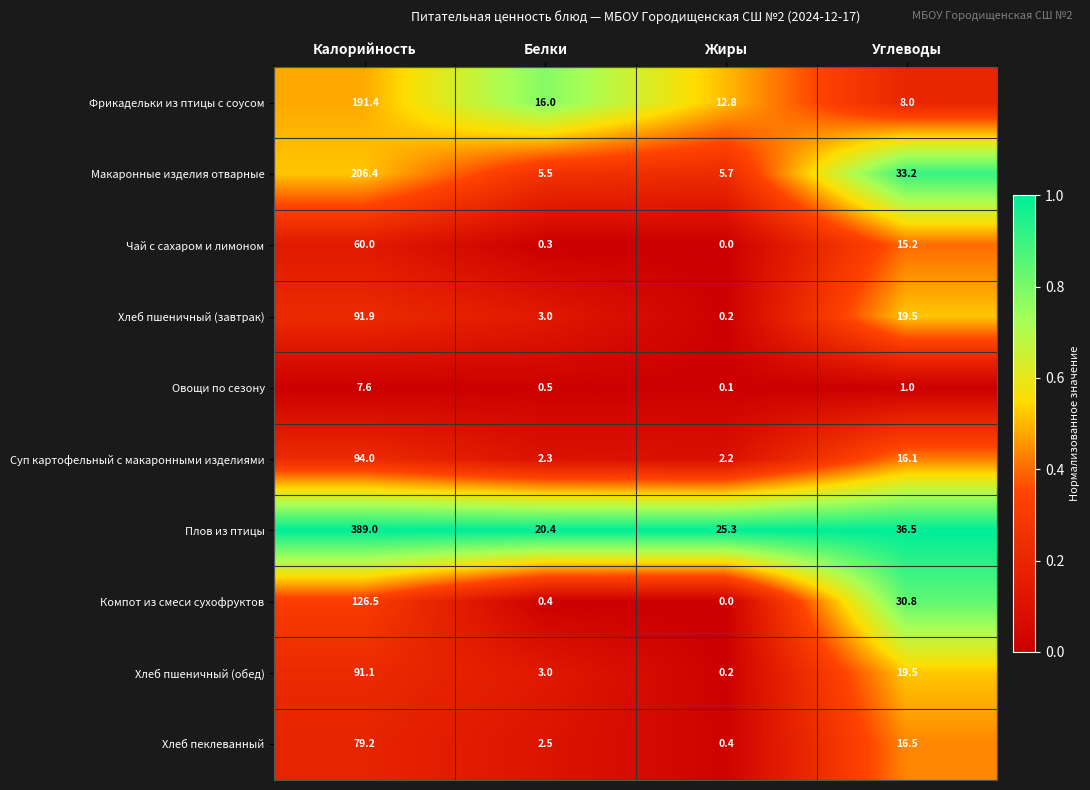

List the labels in order of Хлеб пшеничный (обед) value, smallest first.

Жиры, Белки, Углеводы, Калорийность